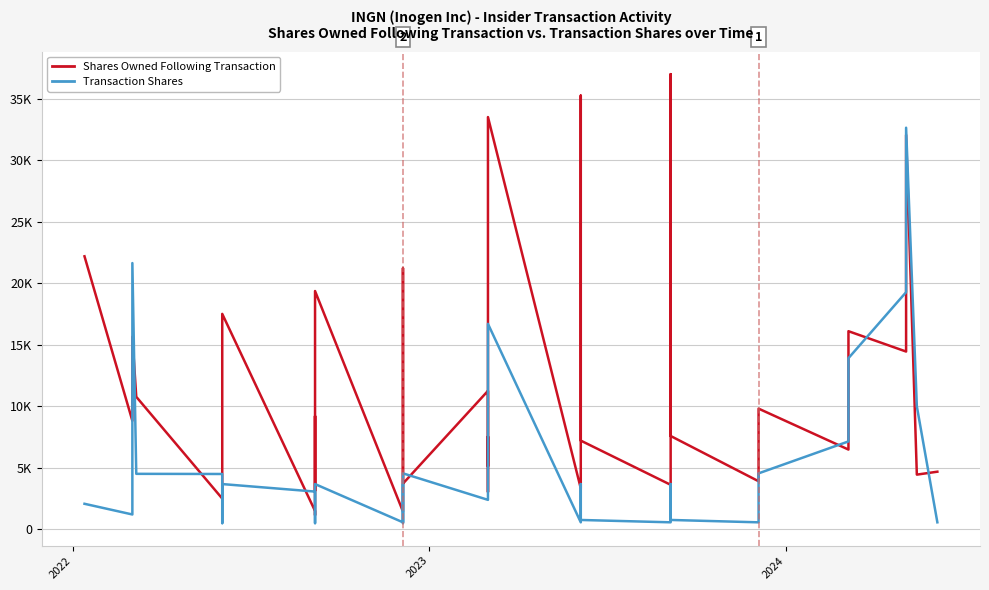

Count the number of data series in this chart.

2